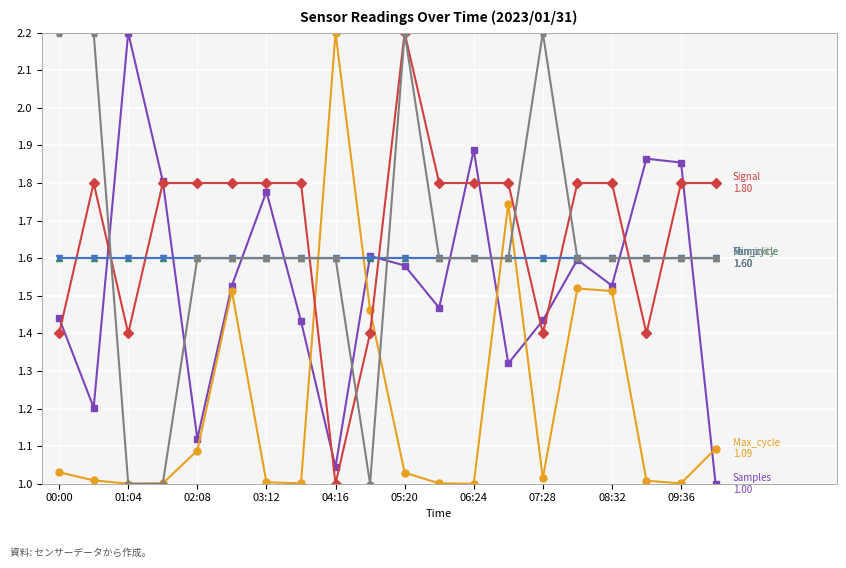

True or false: Samples has a value of 1.6 at 15.

True